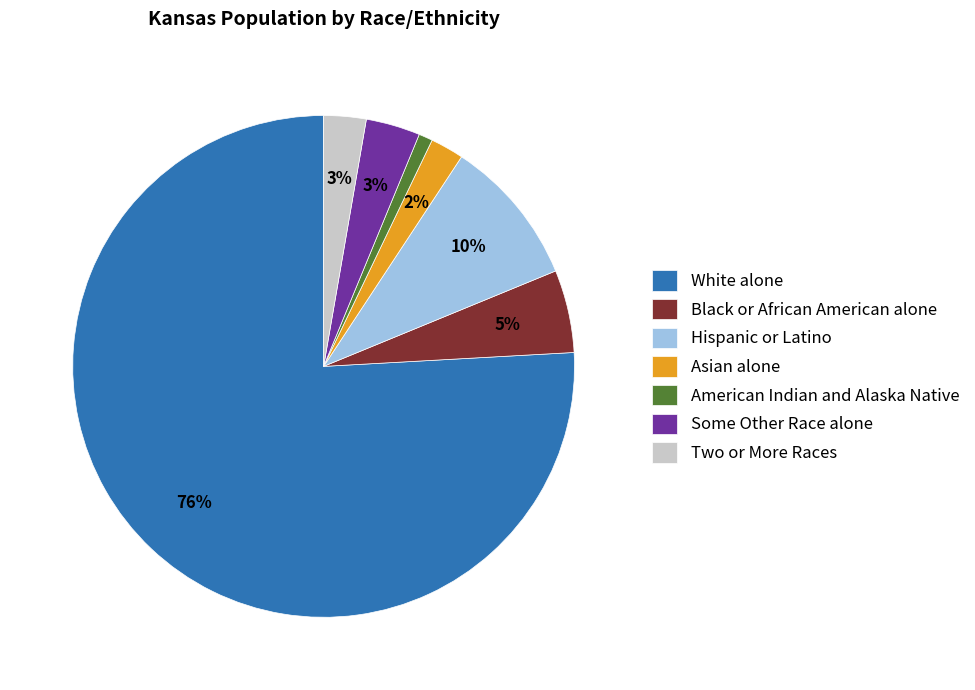

What is the largest slice in the pie chart?

White alone